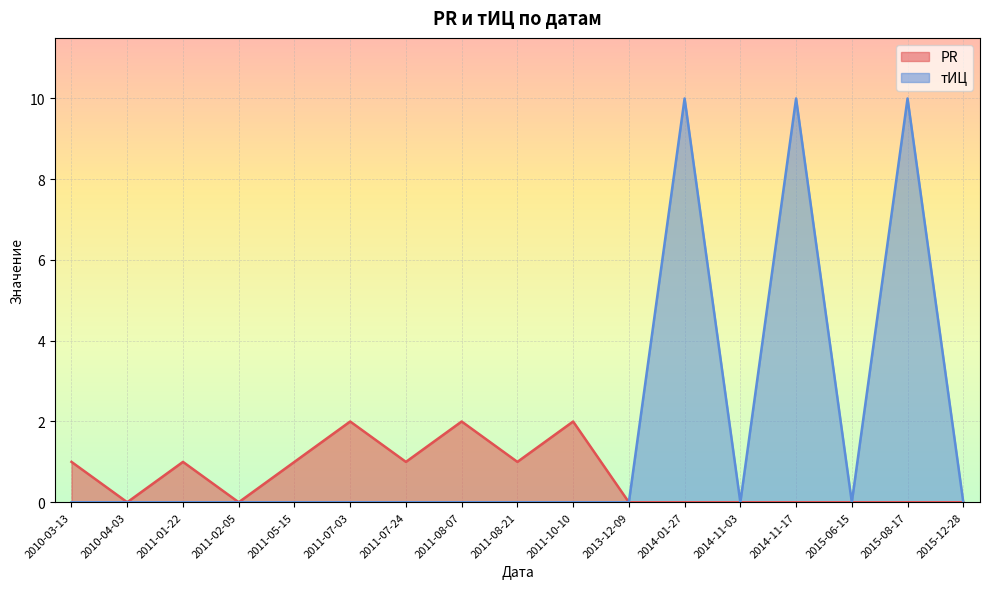

What position from the right is 2010-04-03?

16